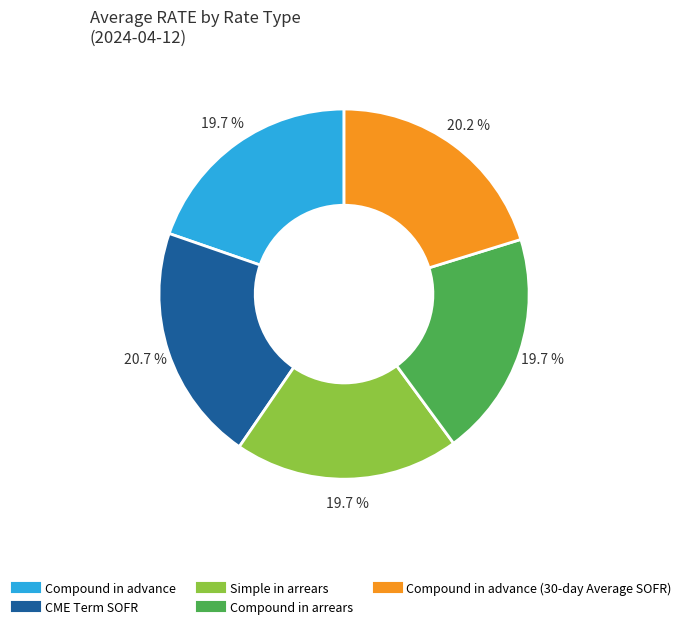

Is there any slice that represents more than half of the pie?

No